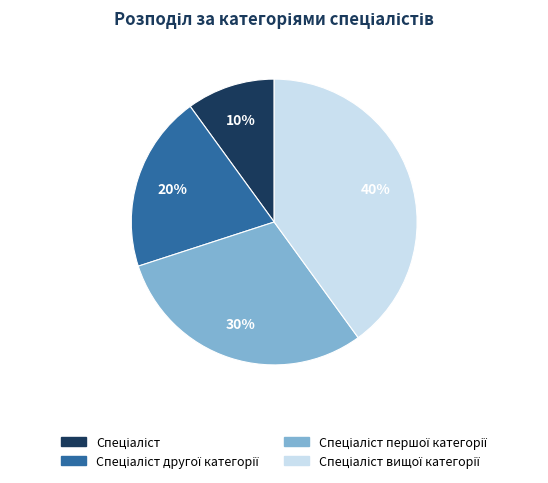

To the nearest percent, what is the average slice percentage?

25%